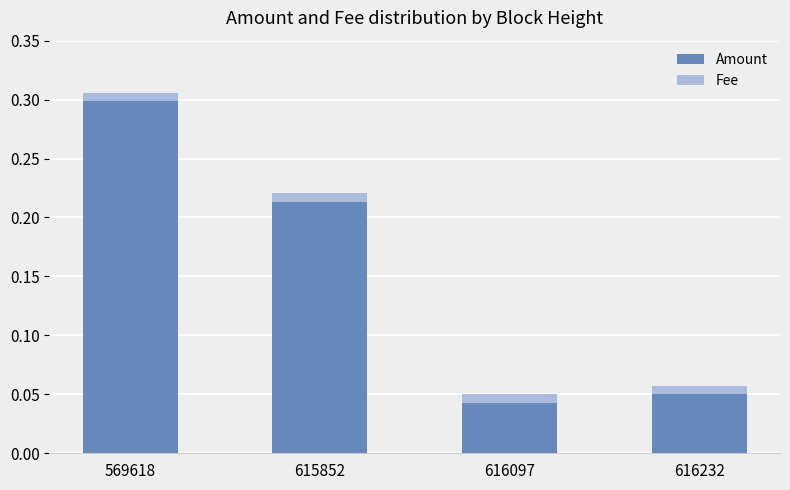

At which category is the sum across all series the highest?

569618